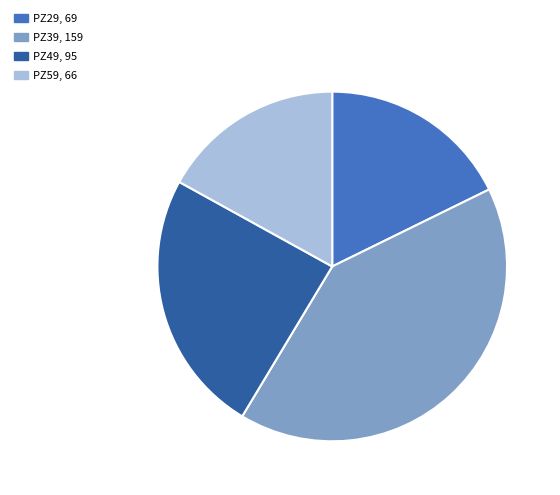

Is the sum of PZ59 and PZ49 greater than half?

No